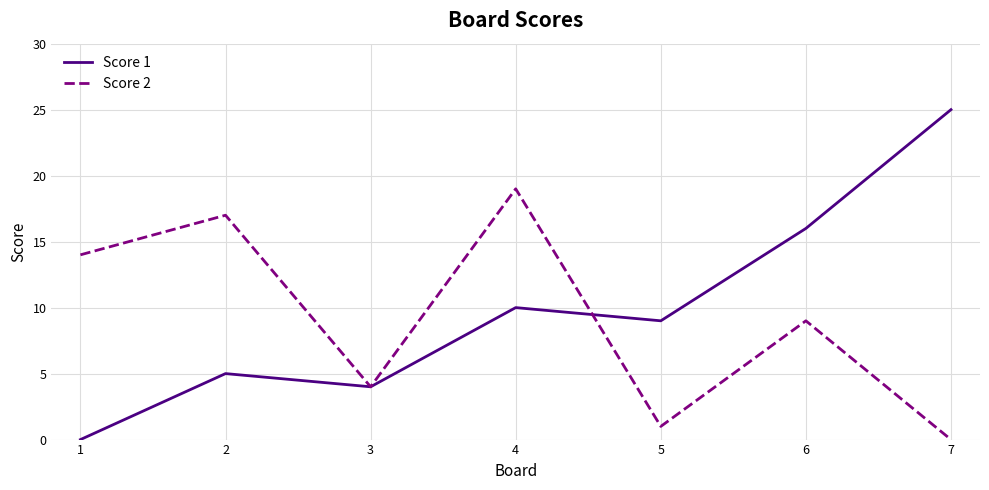

Which series has the widest spread of values?

Score 1